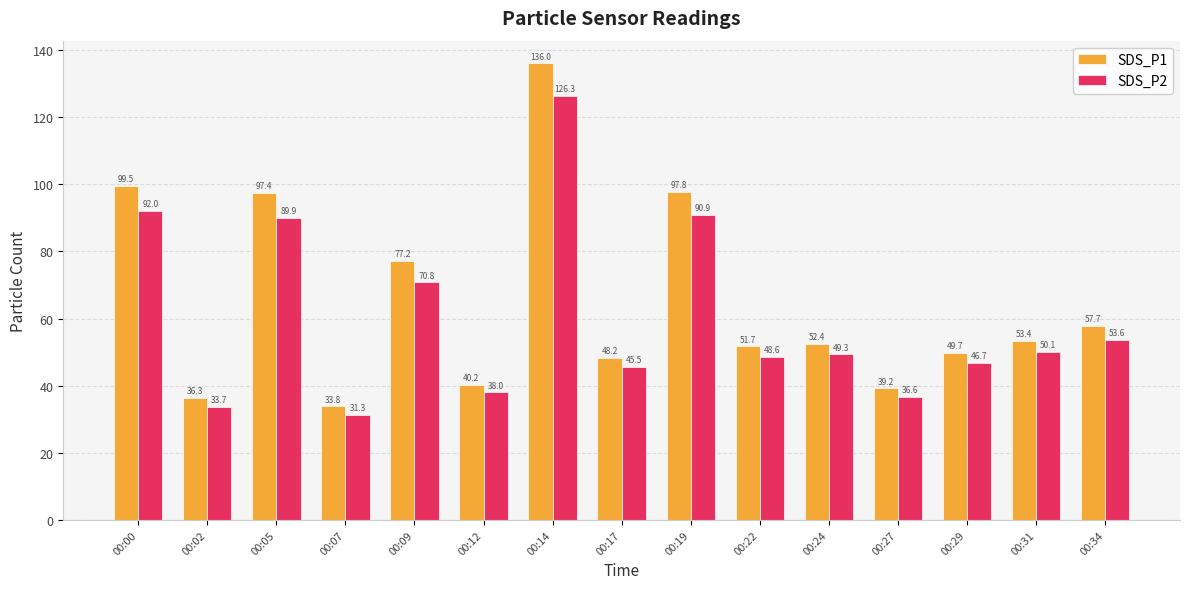

Which series has the largest range (max minus min)?

SDS_P1